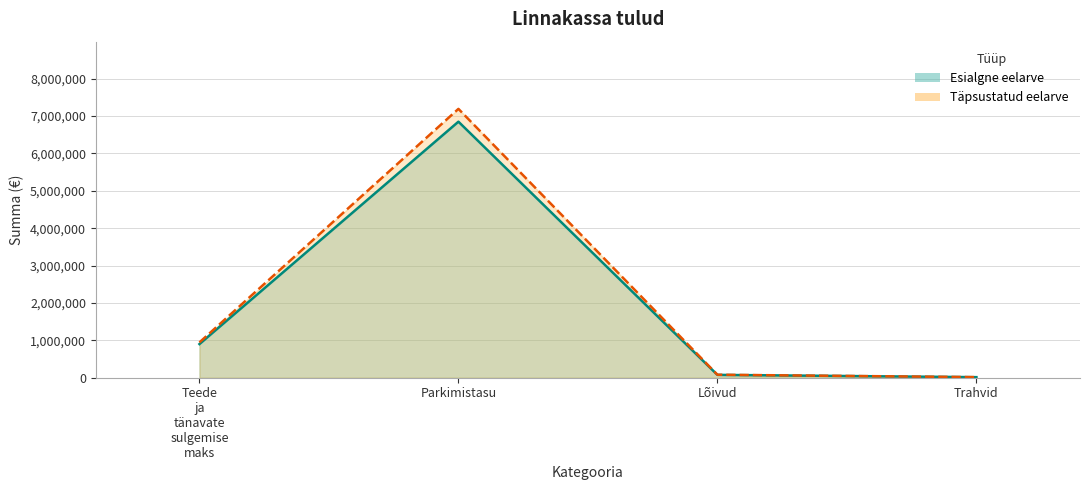

What position from the right is Trahvid?

1